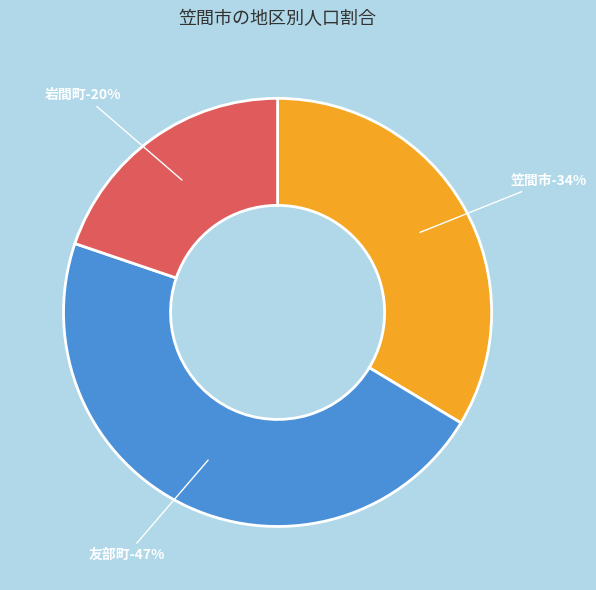

What is the ratio of the value at 岩間町 to the value at 友部町?

0.4